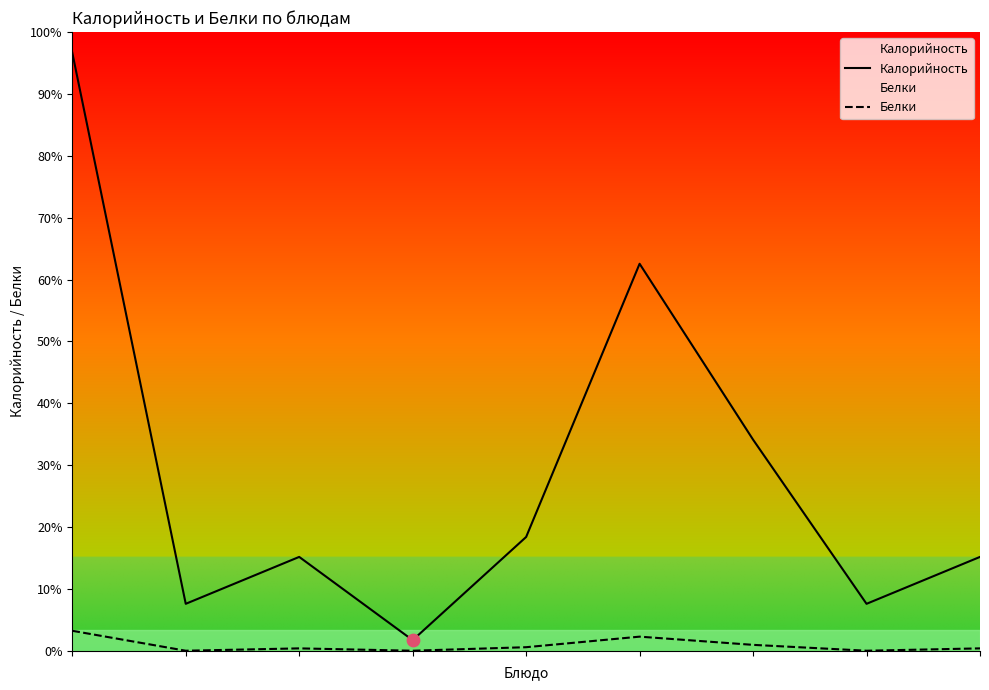

What are all the series names shown in the legend?

Калорийность, Белки